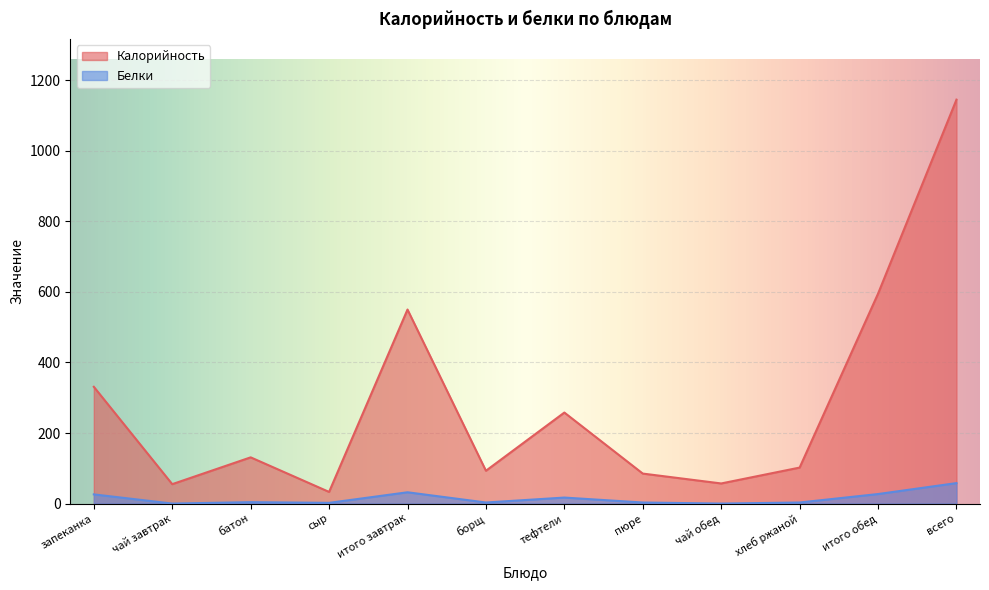

What is the minimum value for Калорийность?

33